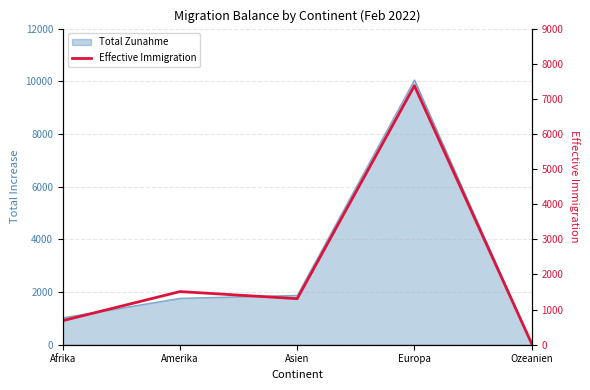

Which has a higher value, Asien or Amerika?

Amerika